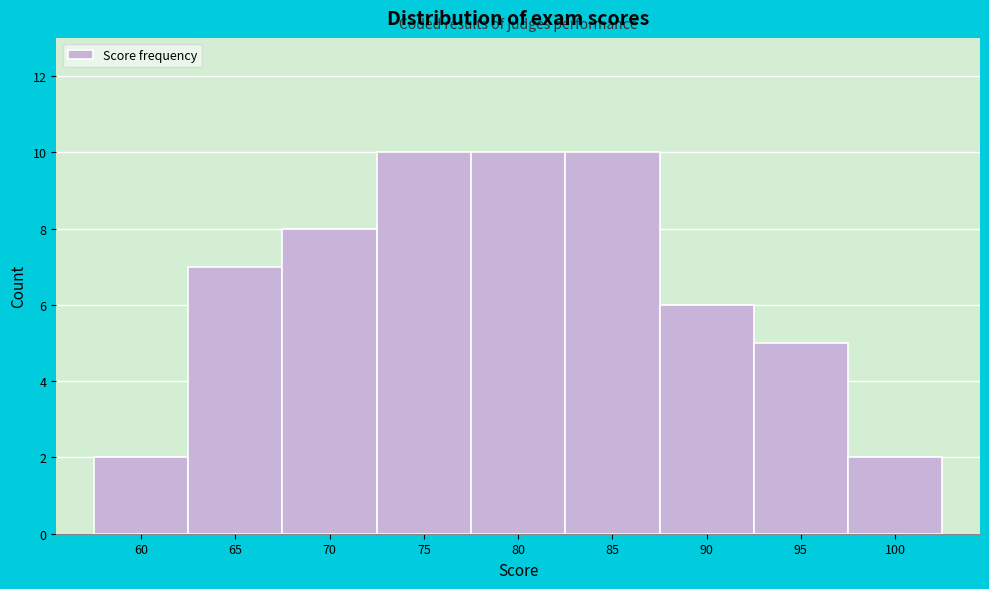

Reading right to left, extract all data points from this chart.

2	5	6	10	10	10	8	7	2